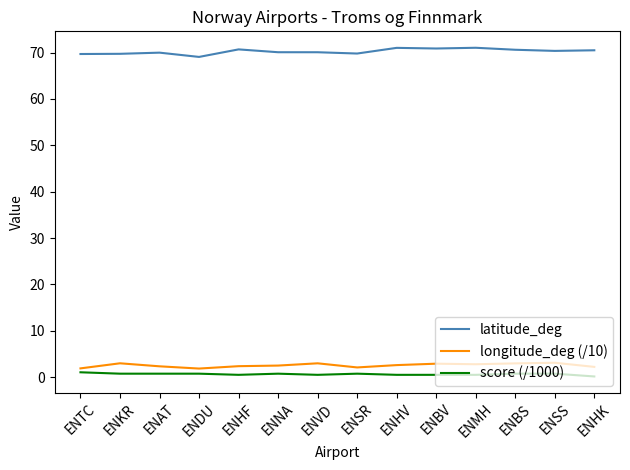

What is the difference between the maximum and minimum values in the score (/1000) series?

0.9